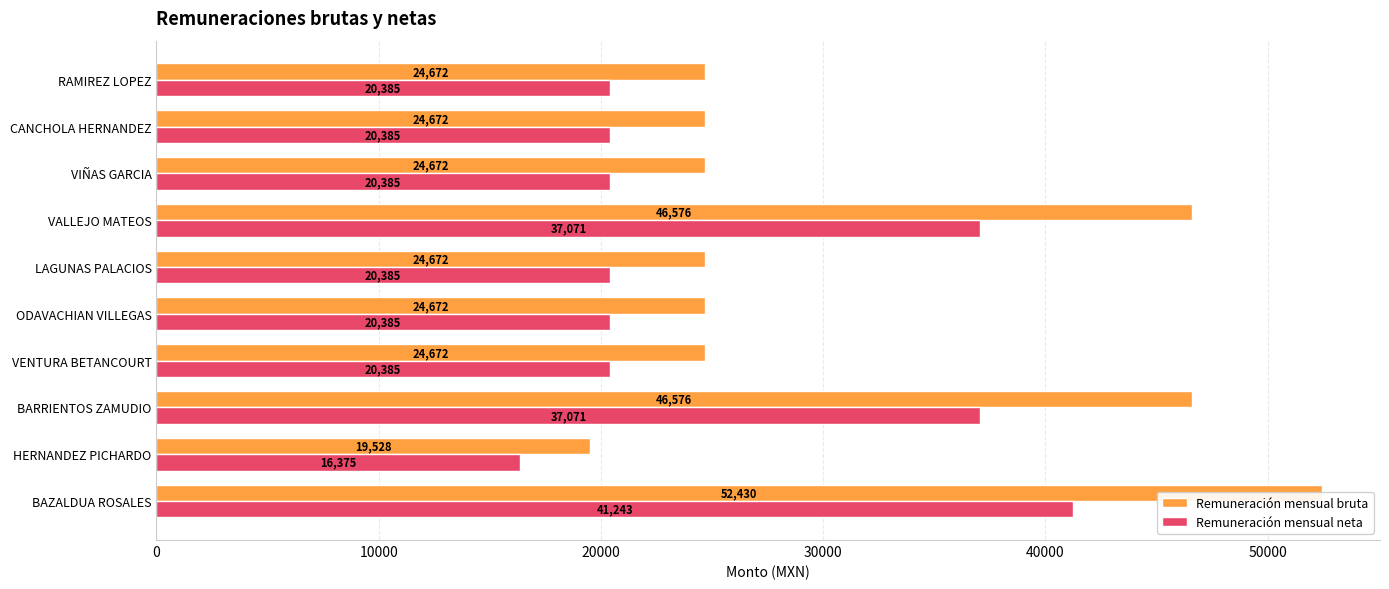

What is the value of the Remuneración mensual bruta bar at the 7th from the left?

46576.0